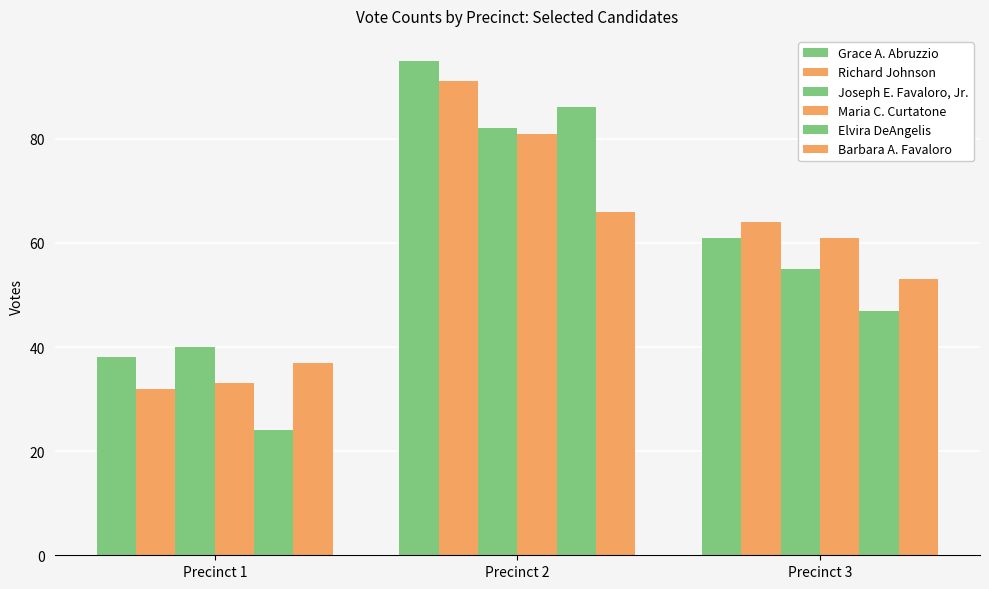

Does the chart contain any negative values?

No